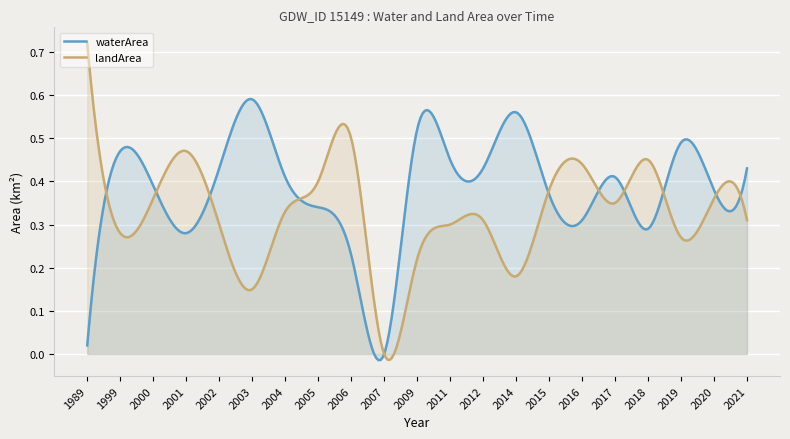

Which series has the widest spread of values?

landArea